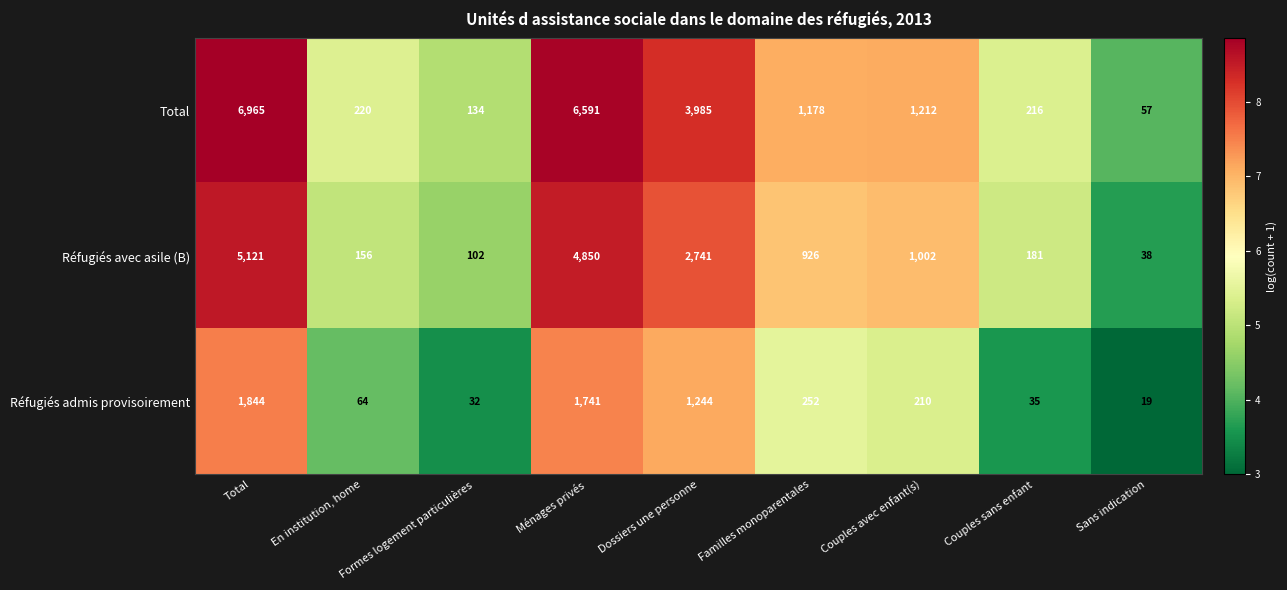

What is the difference between the maximum and minimum values in the Réfugiés avec asile (B) series?

5083